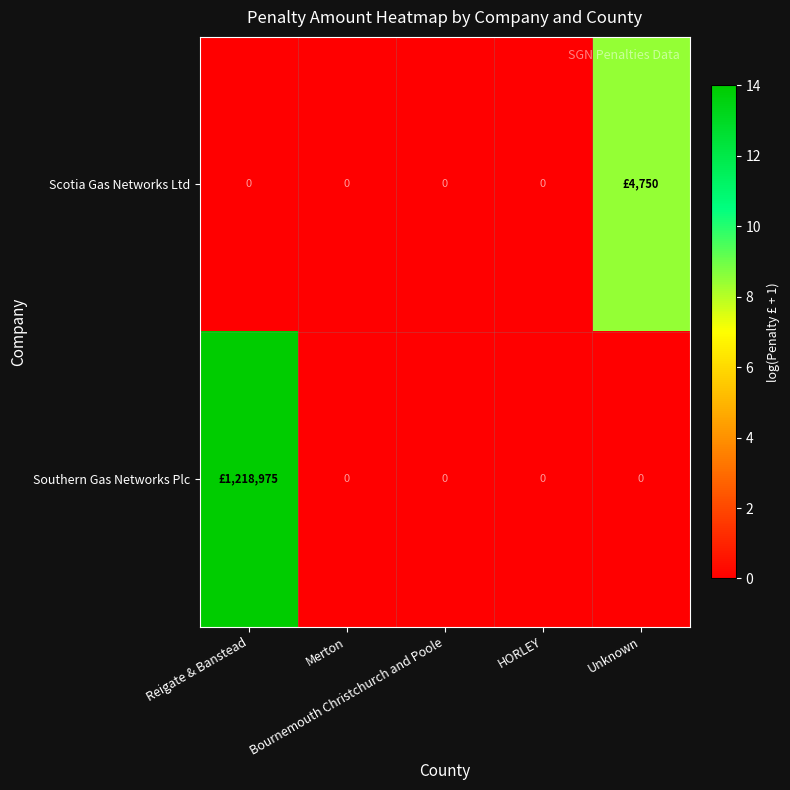

Rank the categories by Southern Gas Networks Plc value from highest to lowest.

Reigate & Banstead, Merton, Bournemouth Christchurch and Poole, HORLEY, Unknown